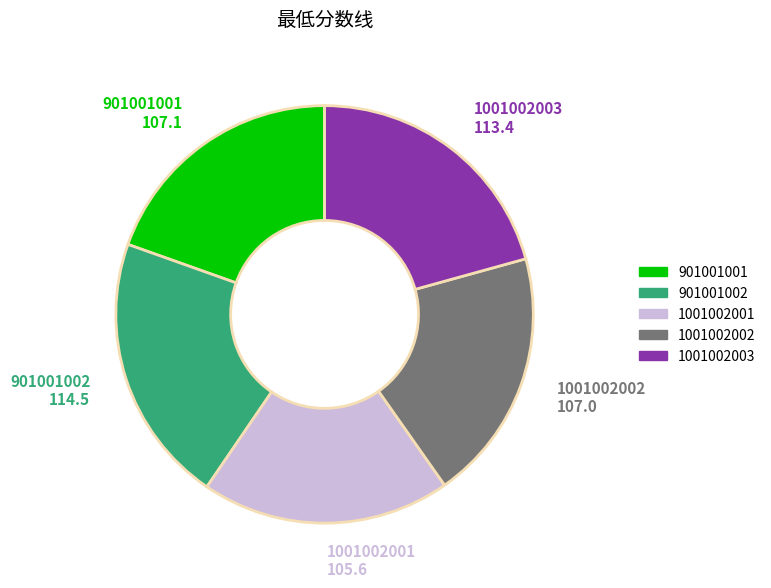

Is there a majority slice in this chart?

No